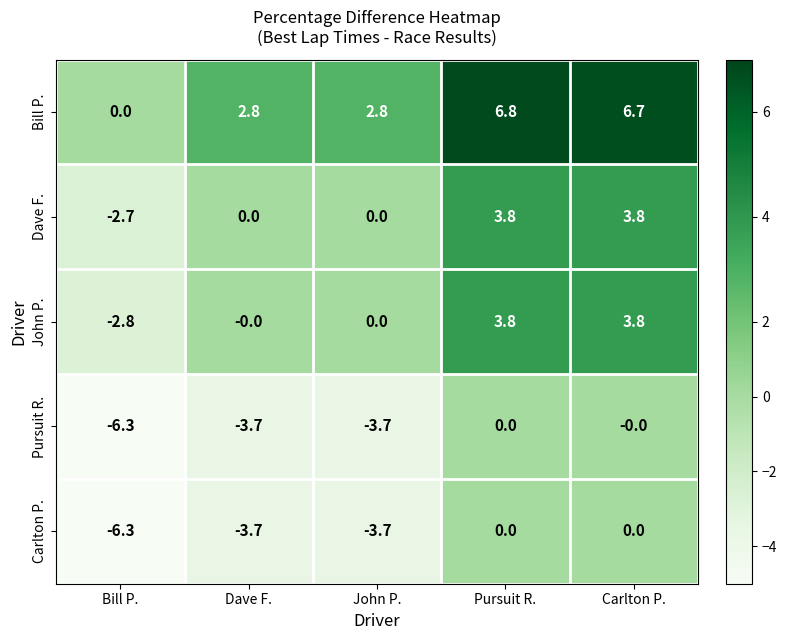

At which category is the sum across all series the highest?

Pursuit R.